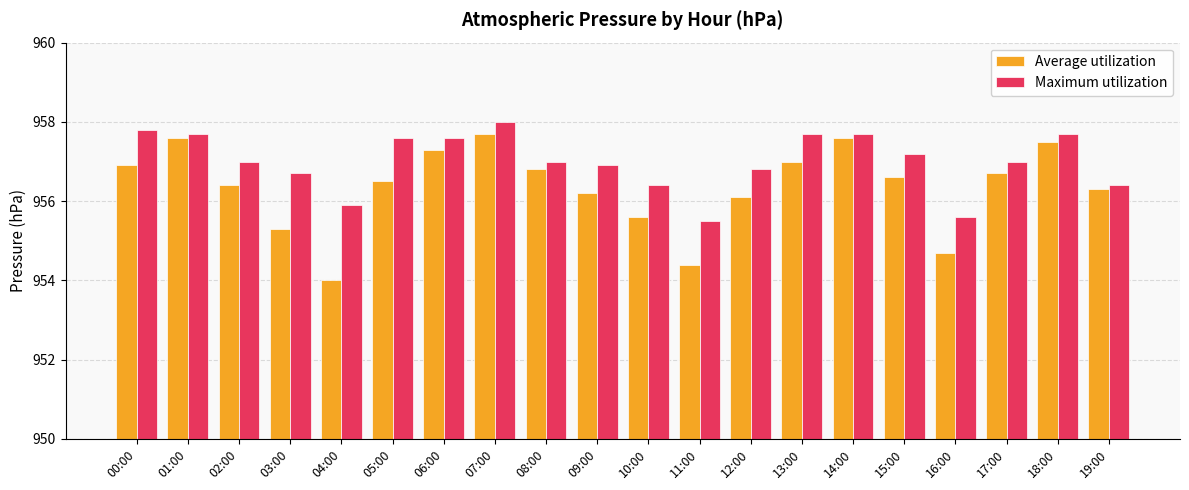

The value of Maximum utilization at 09:00 is 399.2. True or false?

False